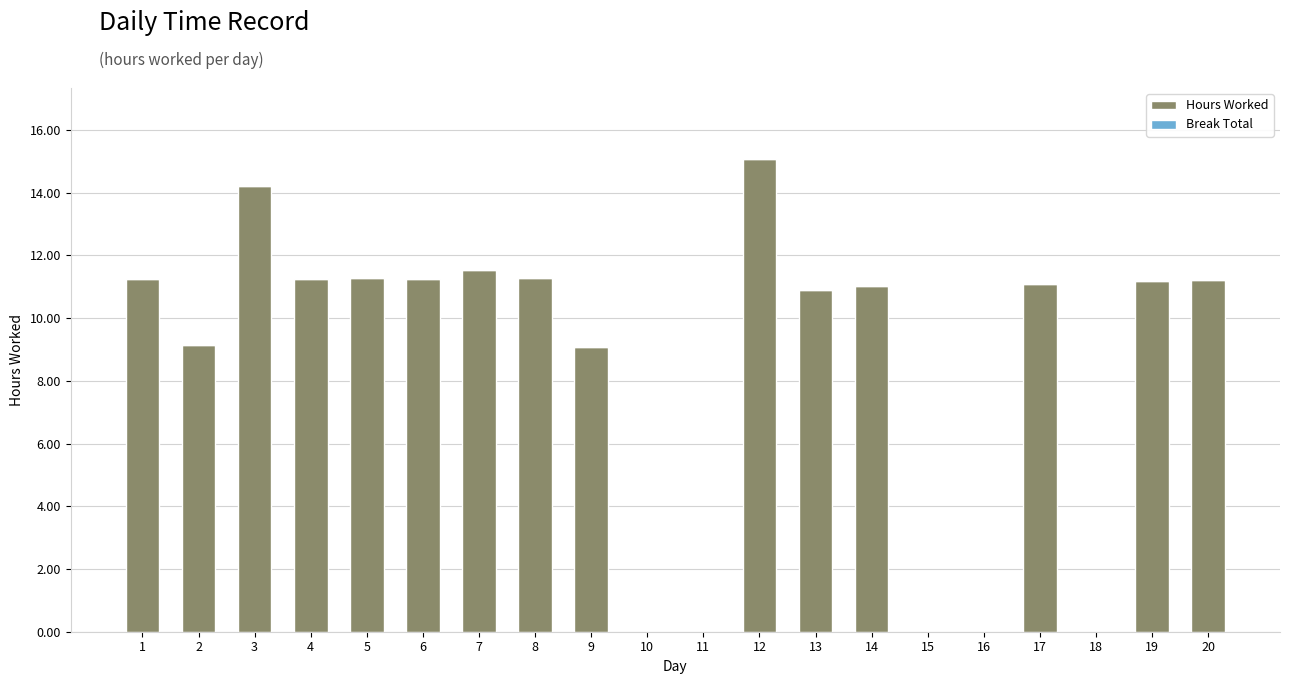

What is the greatest value displayed?

15.1